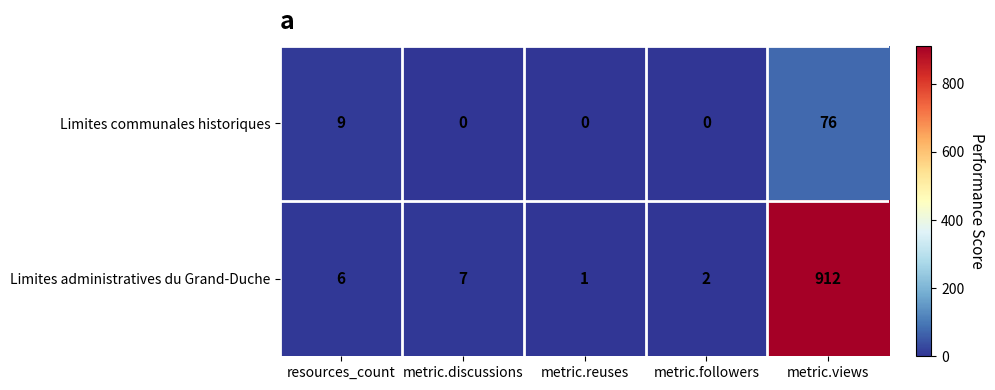

Reading right to left, what are all the values shown in this chart?

Limites communales historiques: metric.views=76	metric.followers=0	metric.reuses=0	metric.discussions=0	resources_count=9
Limites administratives du Grand-Duche: metric.views=912	metric.followers=2	metric.reuses=1	metric.discussions=7	resources_count=6